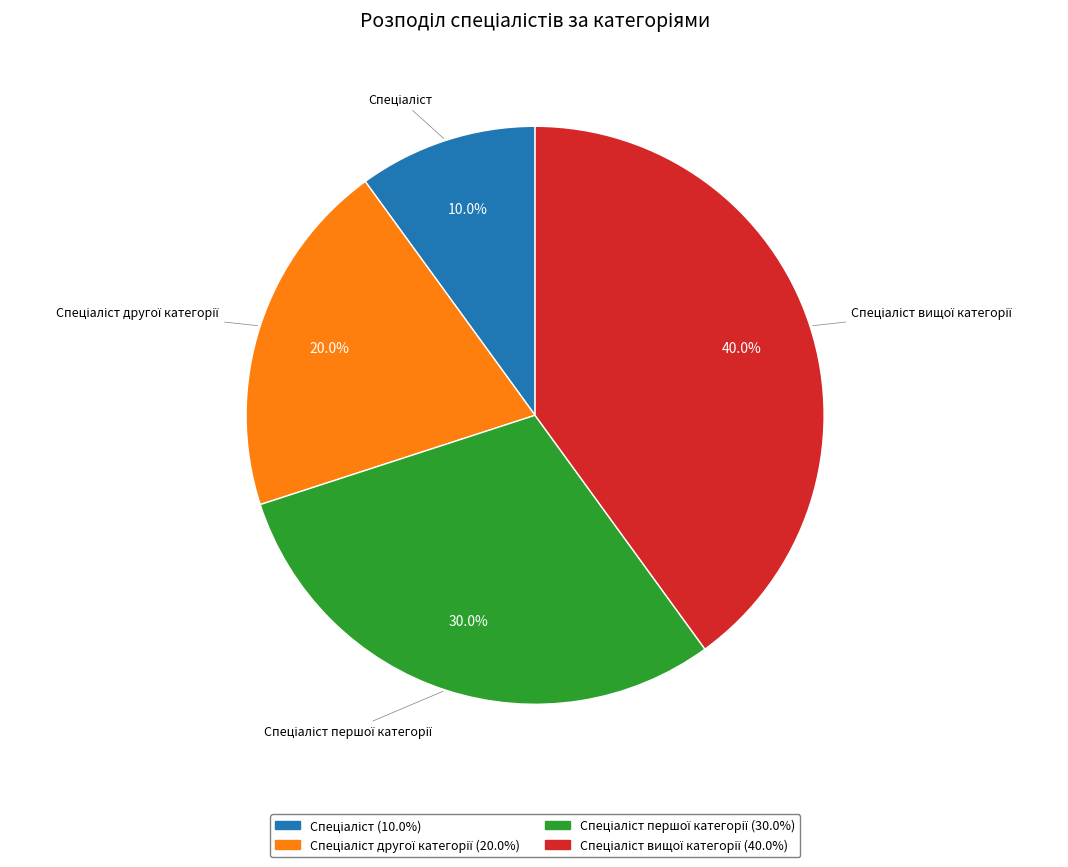

Does any single category account for the majority?

No